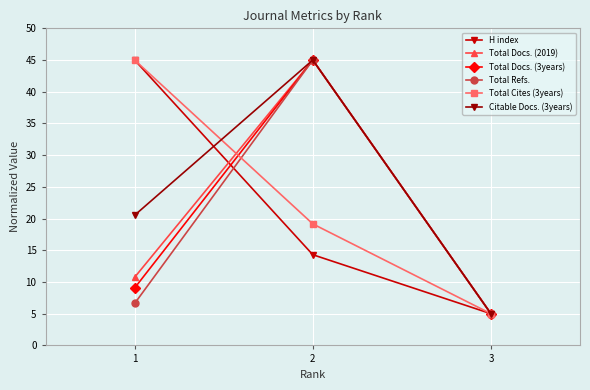

Rank the categories by Citable Docs. (3years) value from lowest to highest.

3, 1, 2